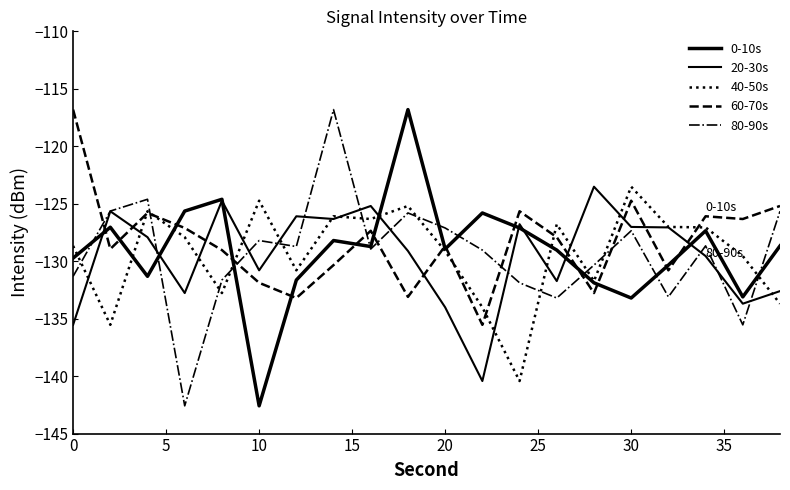

Does the chart display data point markers on the line(s)?

No